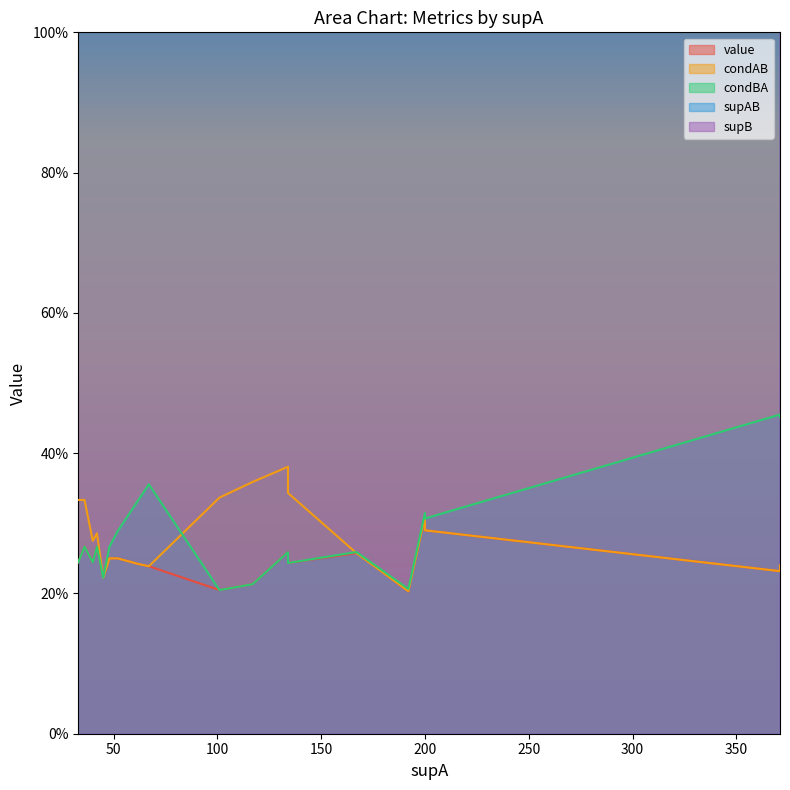

True or false: supAB and supB cross at least once.

False